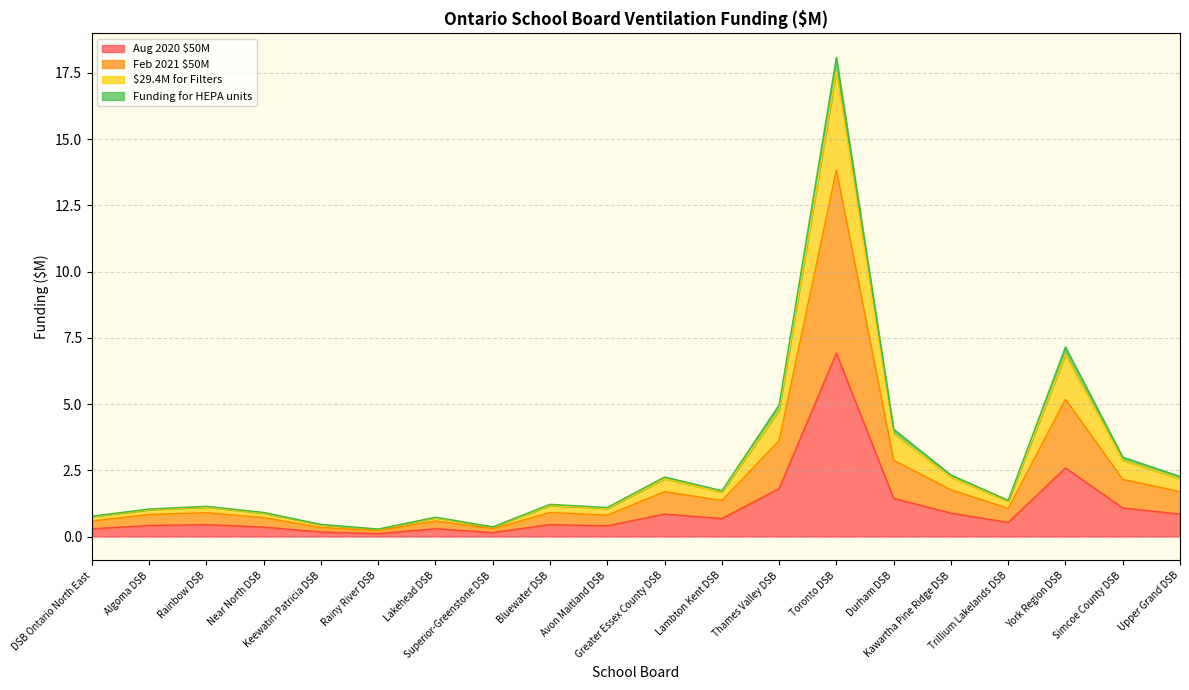

How many lines are shown in the chart?

4